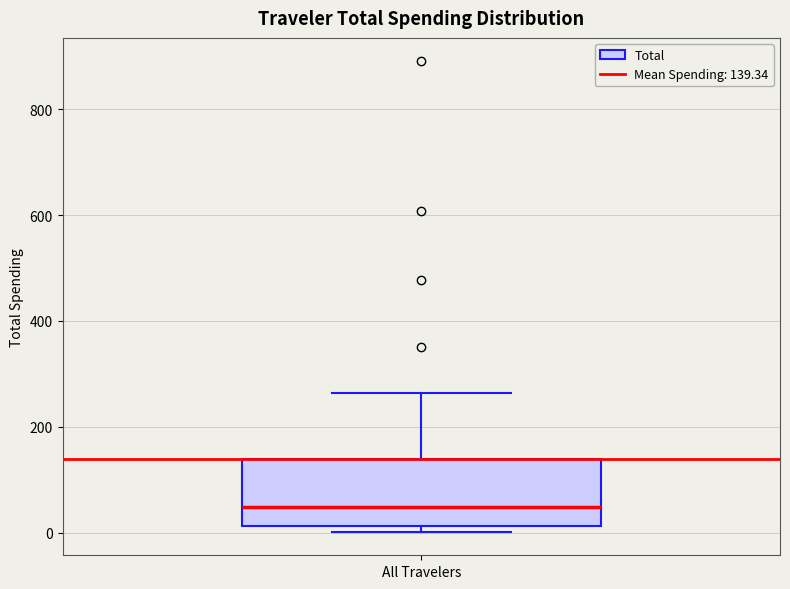

Transcribe this box plot: give where the median line is, the range the box spans, and where the two whiskers end, as read against the y-axis. The values are not printed on the chart, so give them approximately, as read against the axis.

median 40, box 20 to 140, whiskers 0 to 260